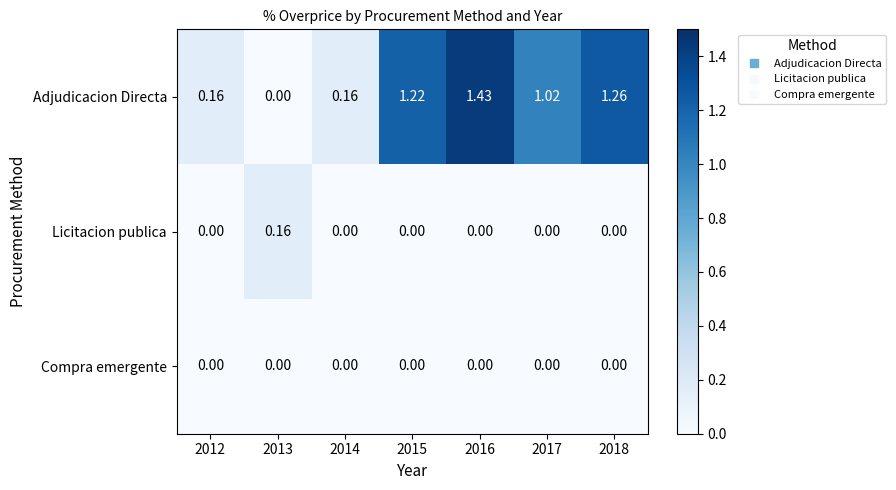

List the series in order of their peak value, highest first.

Adjudicacion Directa, Licitacion publica, Compra emergente